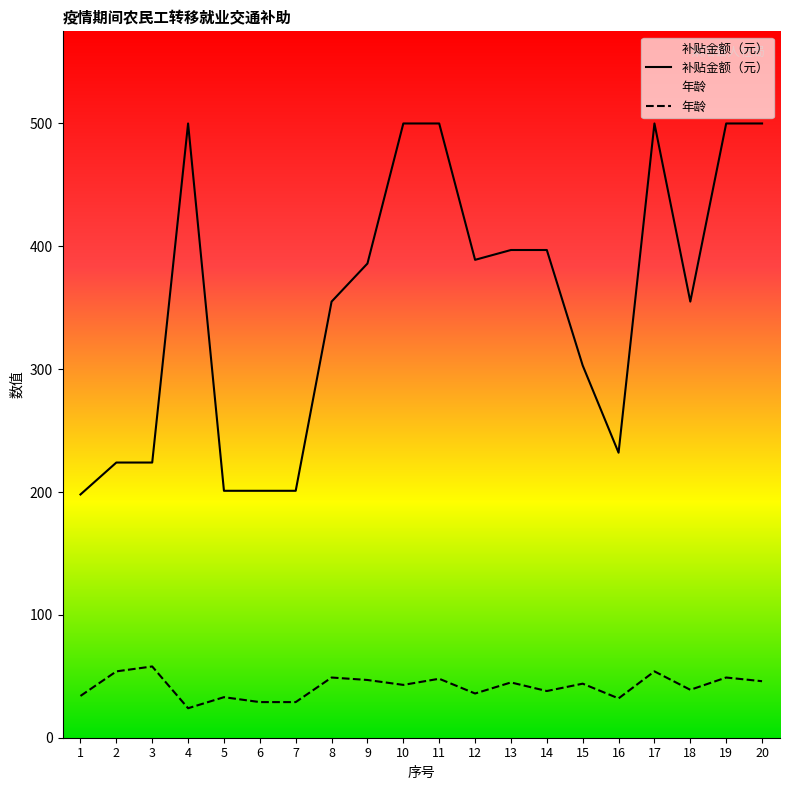

True or false: 年龄 and 补贴金额（元） intersect in this chart.

False